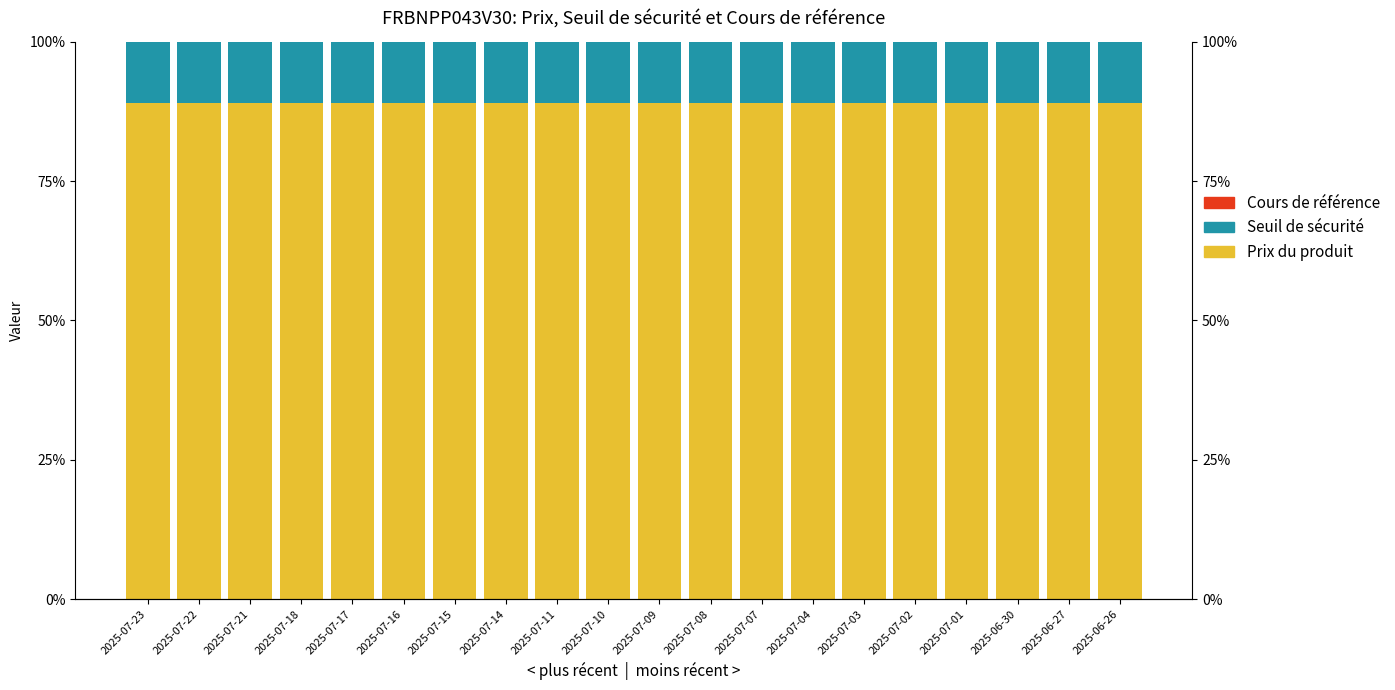

How many groups of bars are there?

20